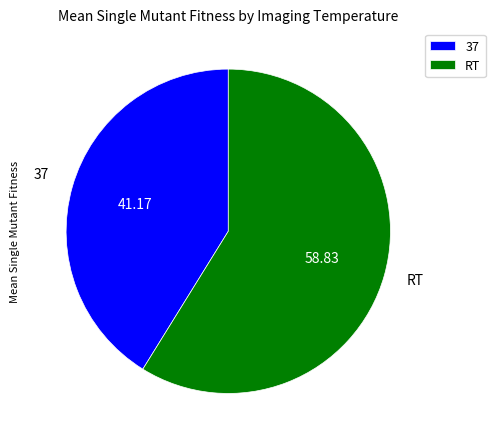

Is the sum of 37 and RT greater than half?

Yes